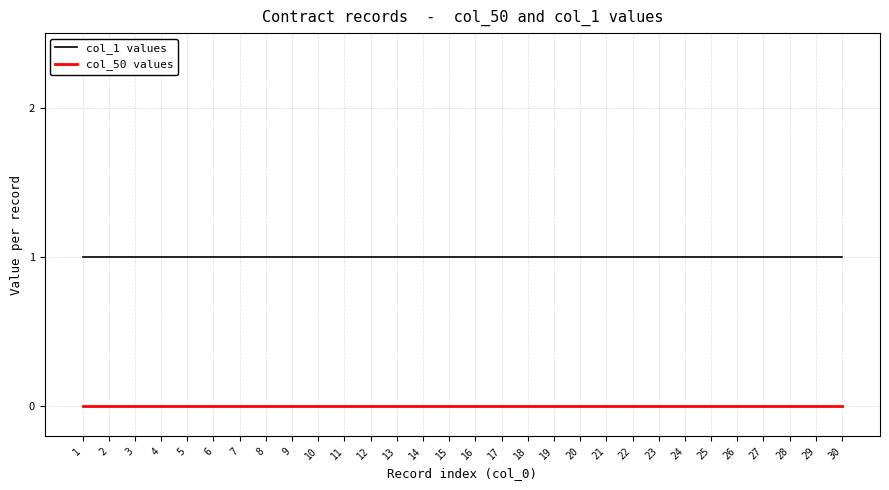

Which series has the largest total across all categories?

col_1 values